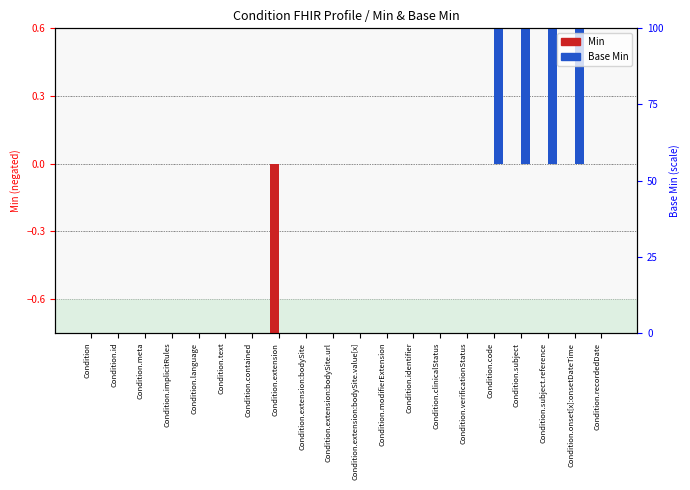

Rank the series at Condition.implicitRules from highest to lowest value.

Min, Base Min